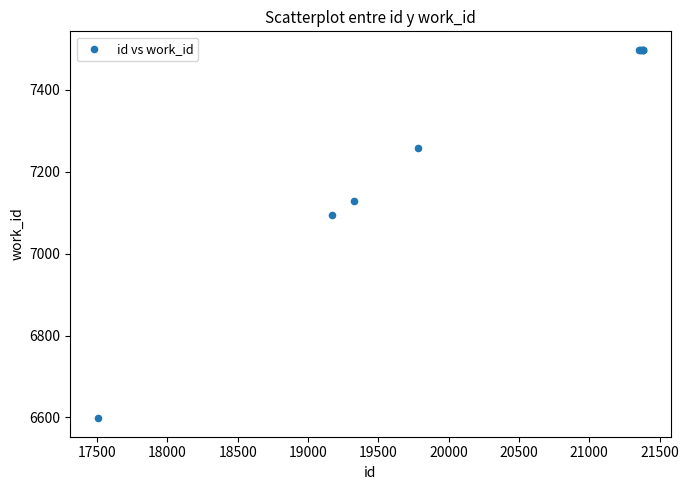

What Y value in the scatter plot is closest to 7048?

7094